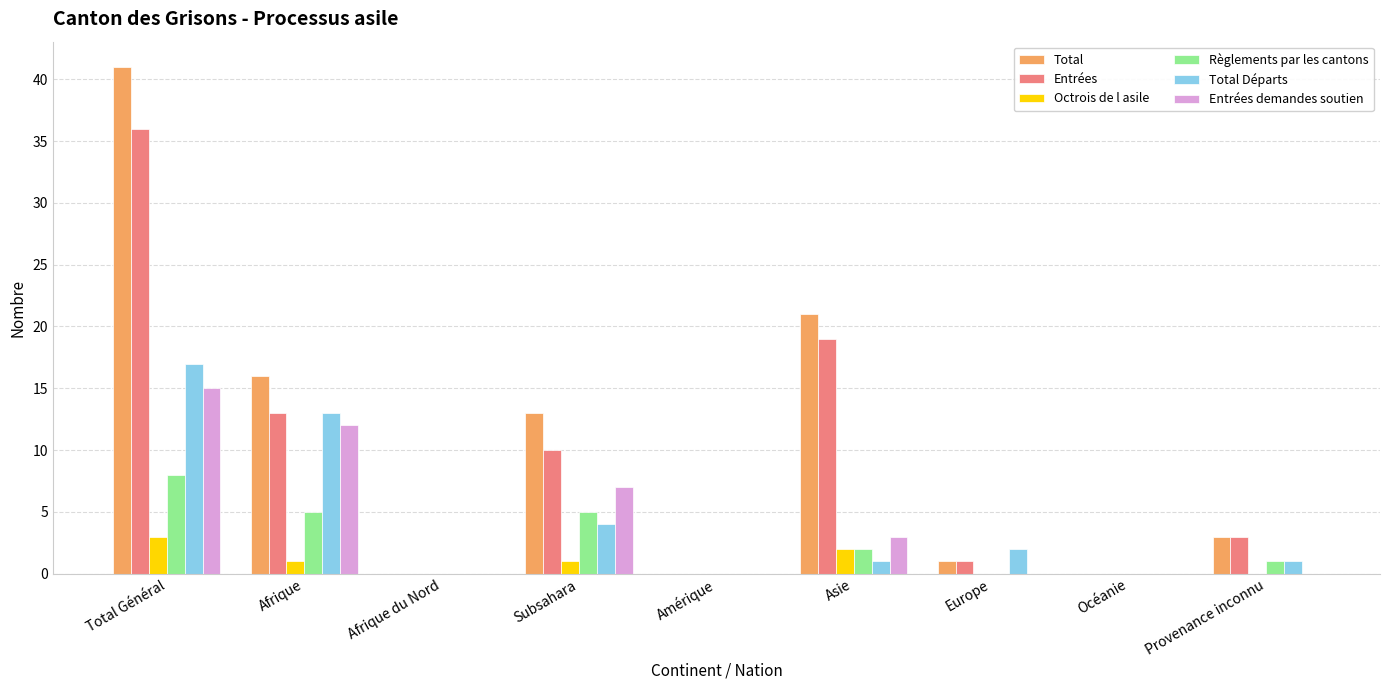

How many data points does each series have?

9